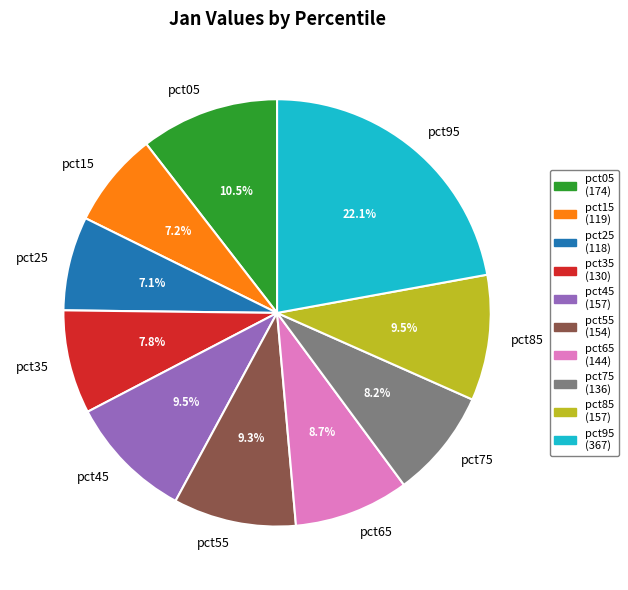

Is there a majority slice in this chart?

No